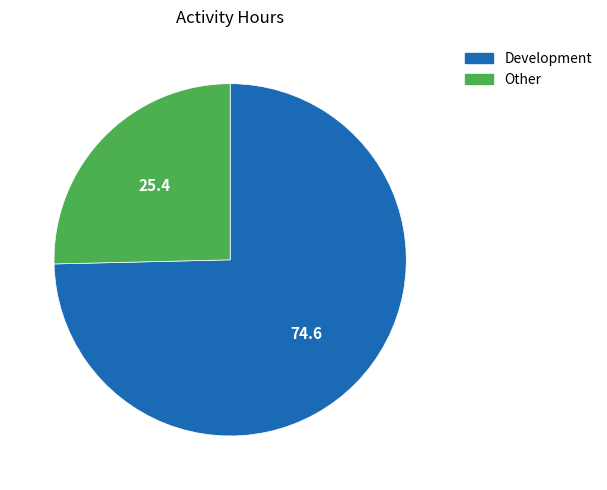

What is the largest slice in the pie chart?

Development